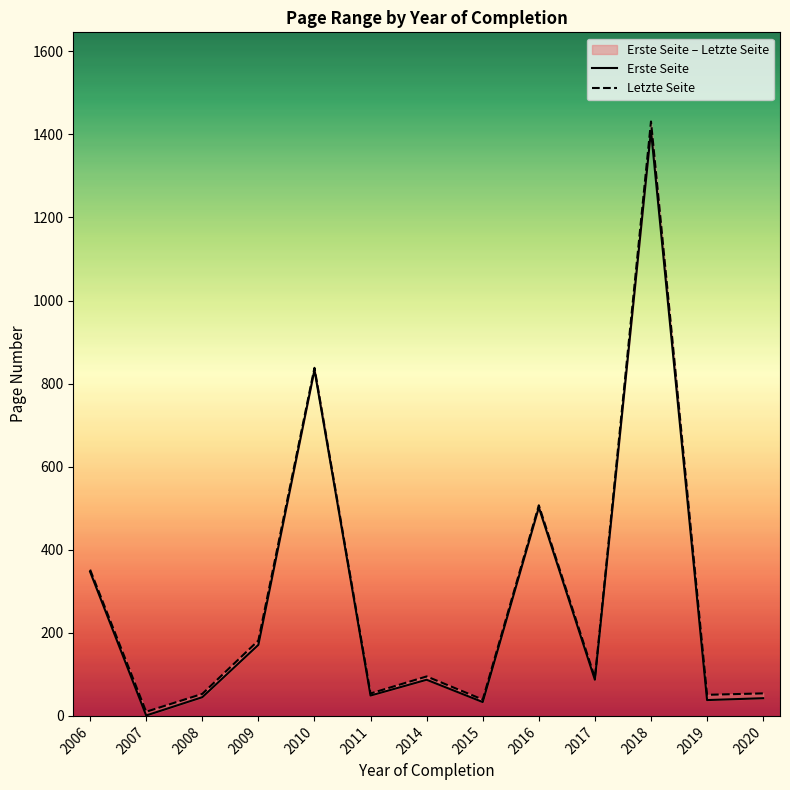

In Erste Seite, how many points are higher than both neighbors (excluding endpoints)?

4